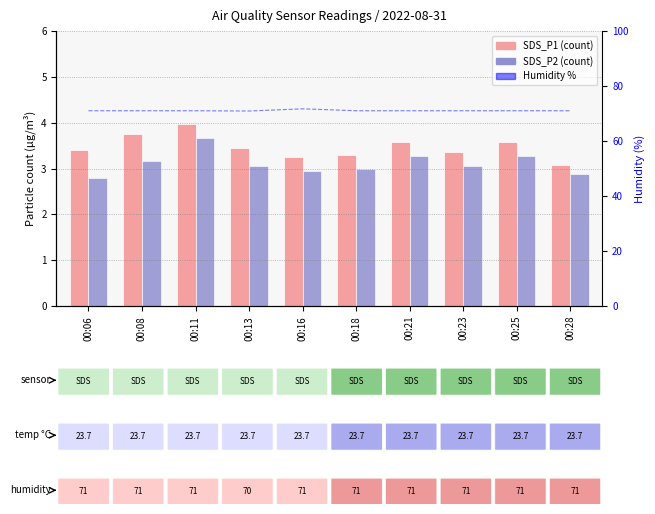

What is the sum of all SDS_P2 values?

31.1